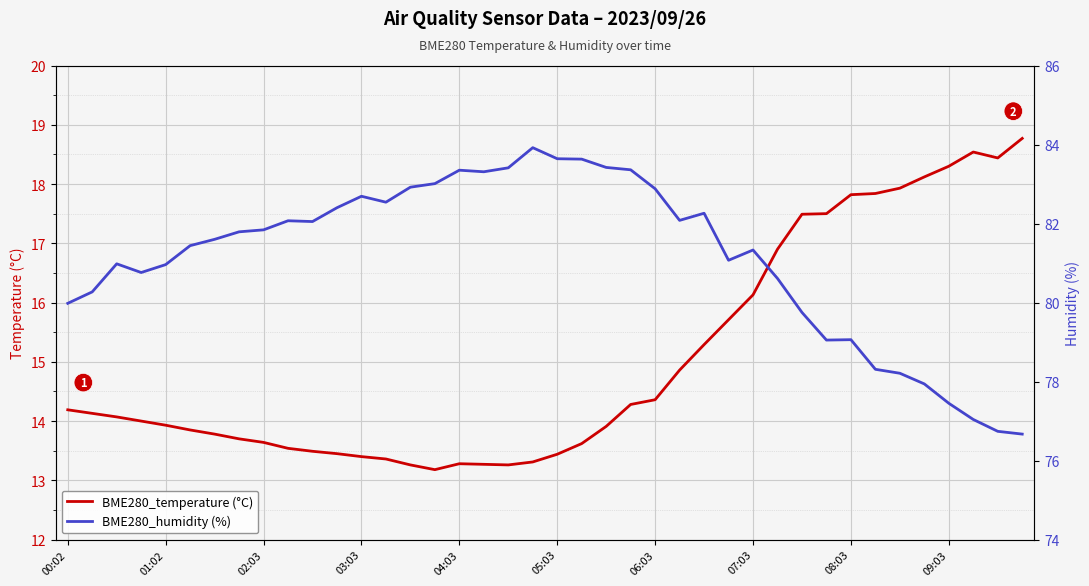

Which series has the largest total across all categories?

BME280_humidity (%)